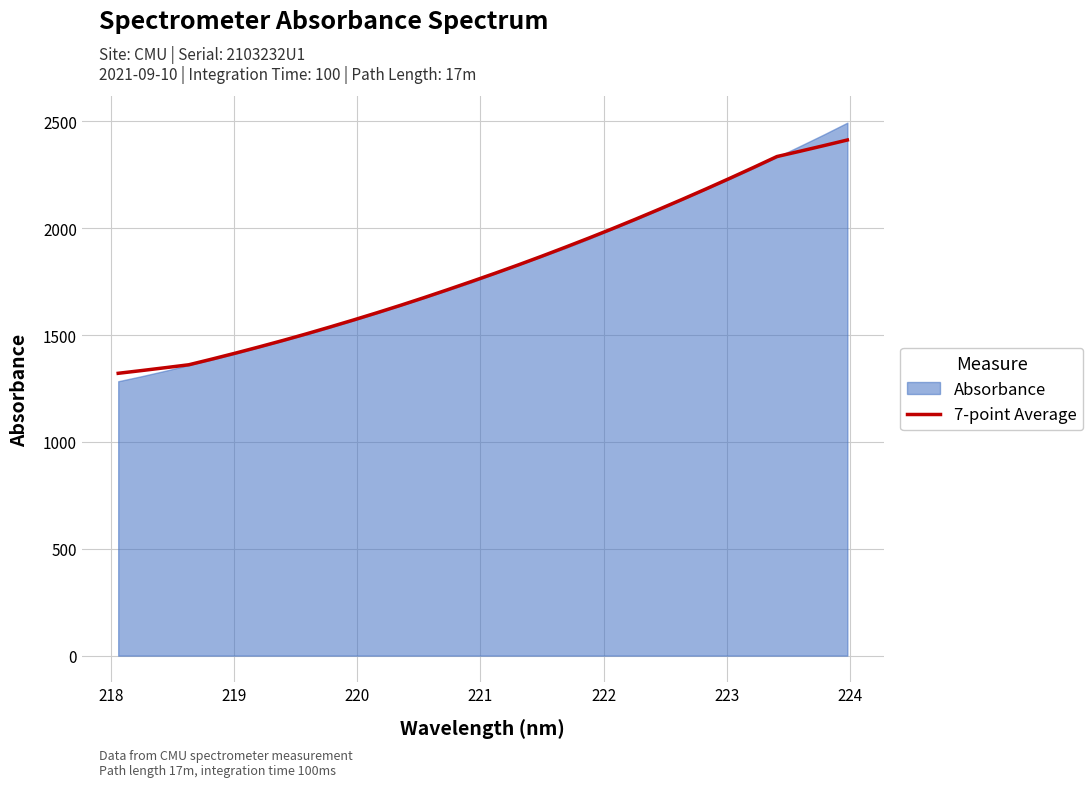

What is the lowest value of the 7-point Average series?

1320.9